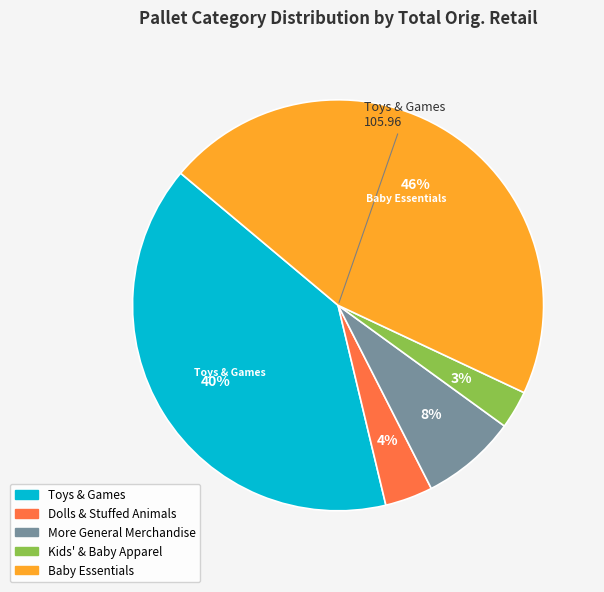

Which slice is the largest?

Baby Essentials